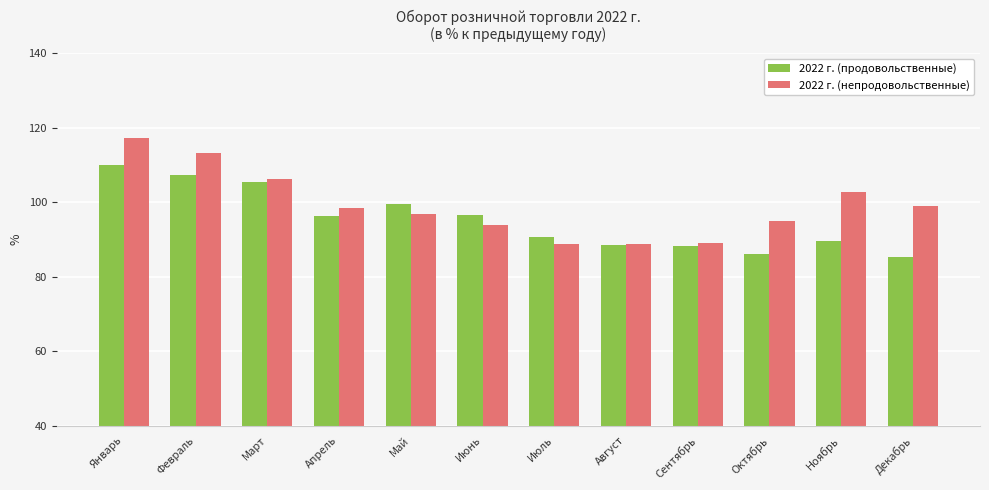

What is the maximum value shown in the chart?

117.1